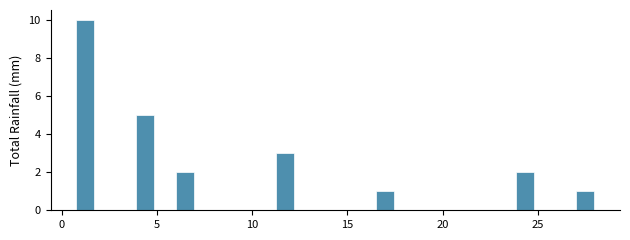

Read against the x-axis, roughly where is the centre of the tallest bar?

1.0